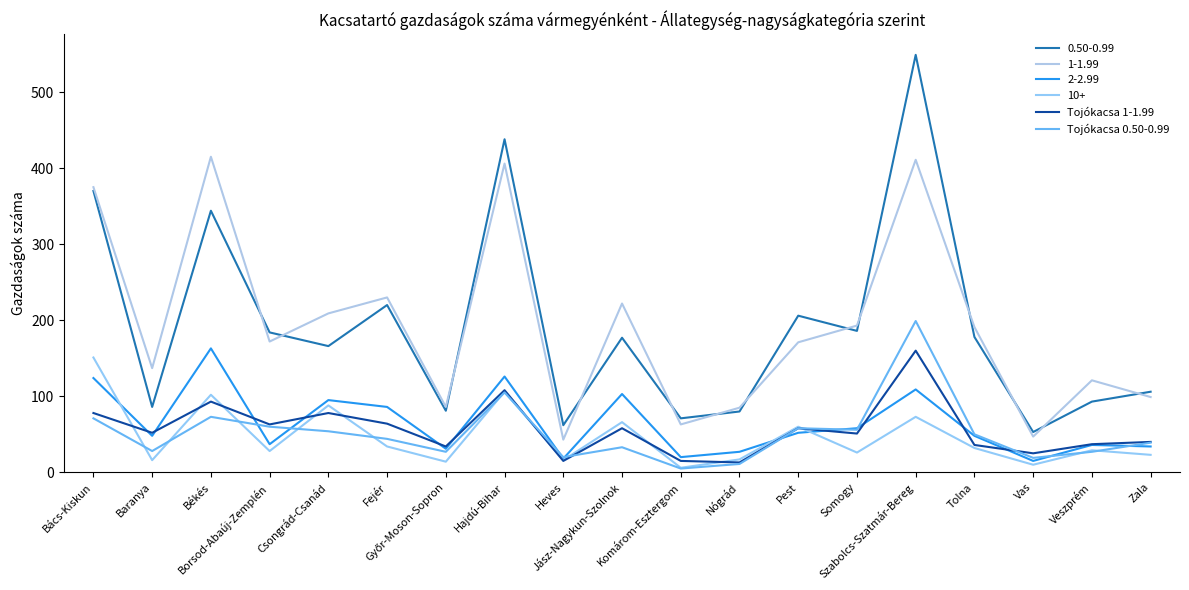

Does the chart display data point markers on the line(s)?

No